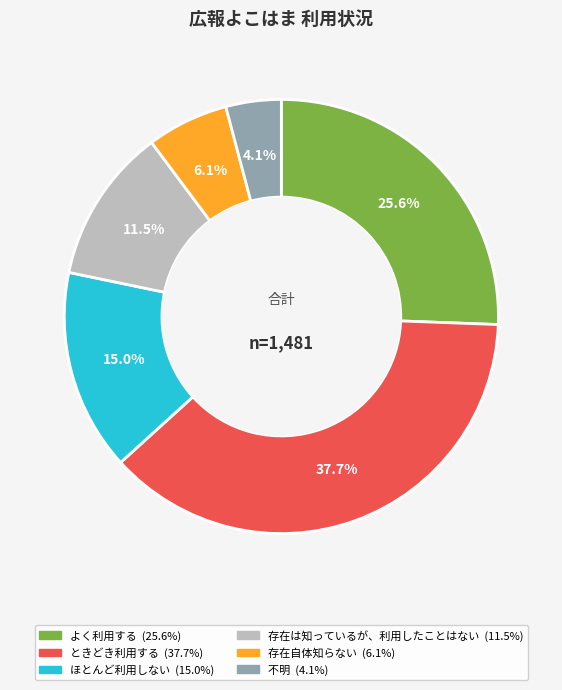

How many slices are in this pie chart?

6